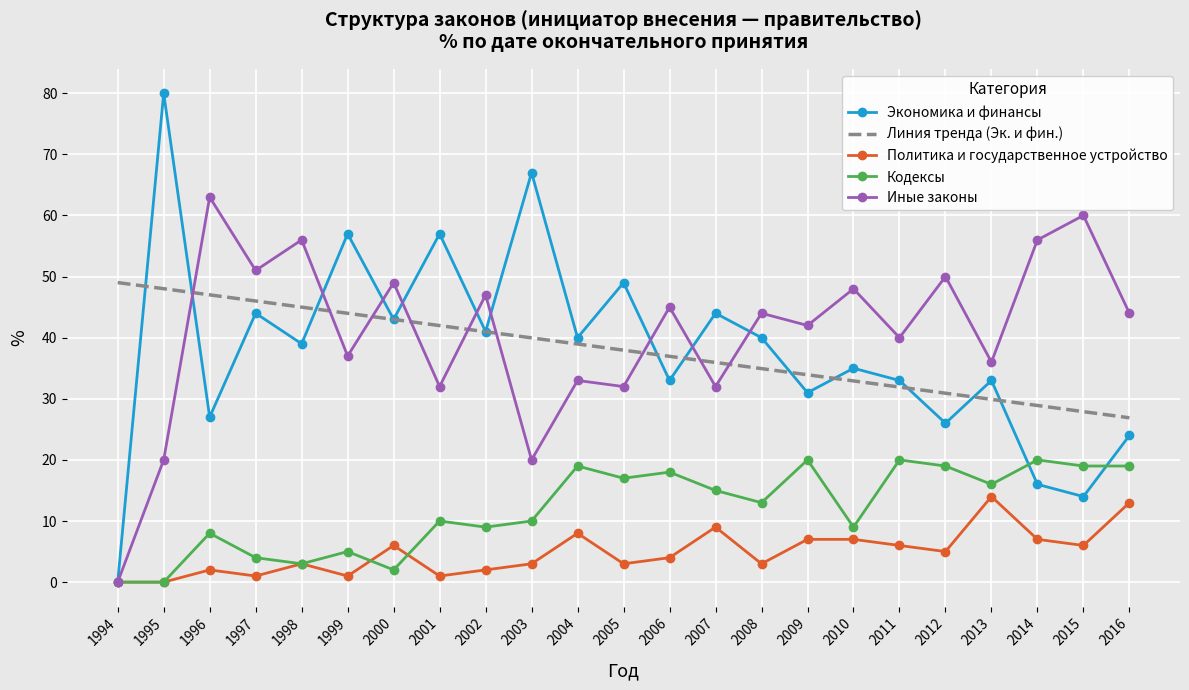

What is the total value across all series at 2010?

131.9